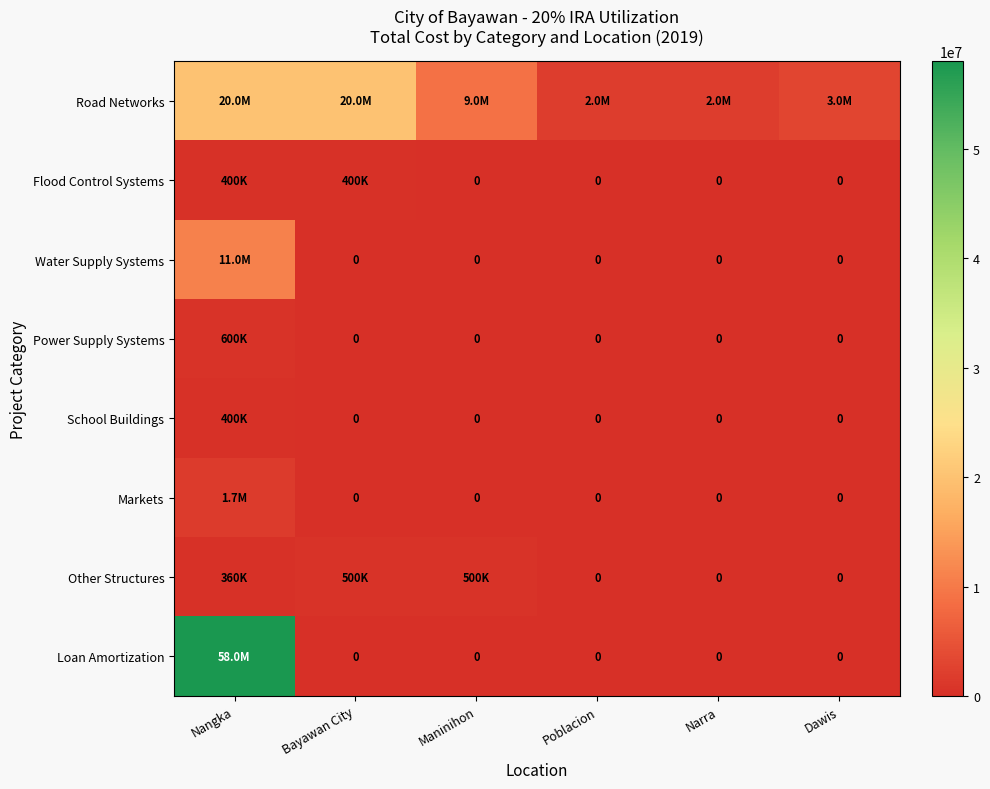

True or false: Flood Control Systems has a value of 0 at Narra.

True